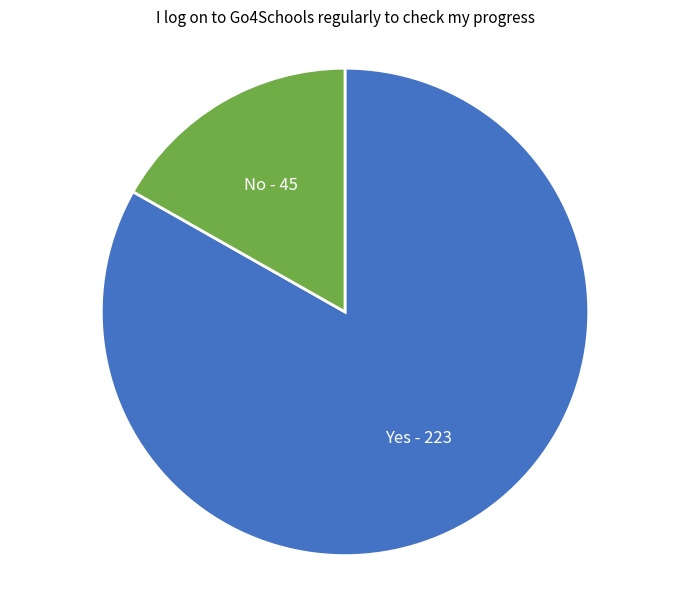

What is the ratio of the value at Yes to the value at No?

5.0